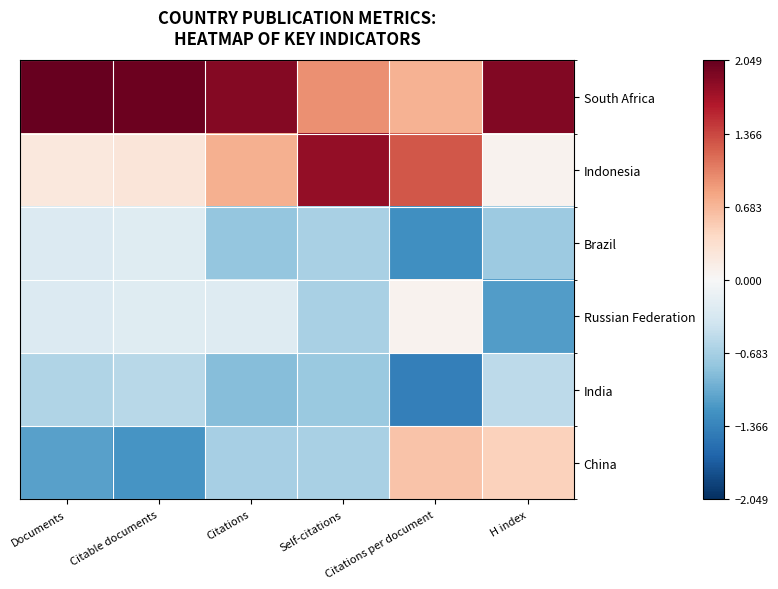

Reading left to right, transcribe all the data shown in this chart.

South Africa: Documents=2.0	Citable documents=2.0	Citations=1.9	Self-citations=0.9	Citations per document=0.7	H index=1.9
Indonesia: Documents=0.2	Citable documents=0.2	Citations=0.7	Self-citations=1.8	Citations per document=1.3	H index=0.1
Brazil: Documents=-0.3	Citable documents=-0.2	Citations=-0.8	Self-citations=-0.7	Citations per document=-1.2	H index=-0.7
Russian Federation: Documents=-0.3	Citable documents=-0.2	Citations=-0.3	Self-citations=-0.7	Citations per document=0.1	H index=-1.2
India: Documents=-0.6	Citable documents=-0.6	Citations=-0.9	Self-citations=-0.8	Citations per document=-1.4	H index=-0.5
China: Documents=-1.1	Citable documents=-1.2	Citations=-0.7	Self-citations=-0.7	Citations per document=0.6	H index=0.5